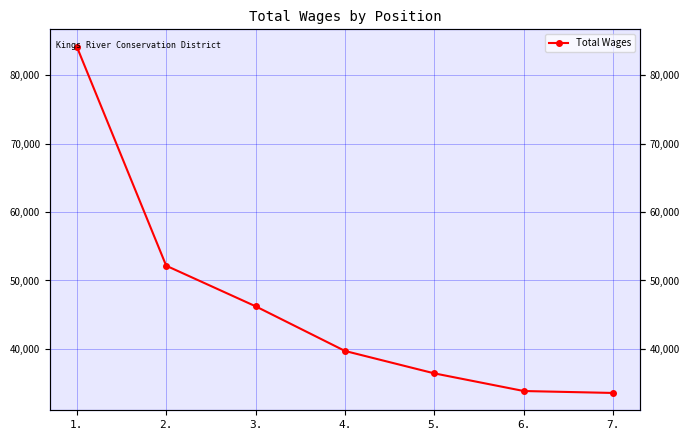

What is the value of the 6th point from the left?

33844